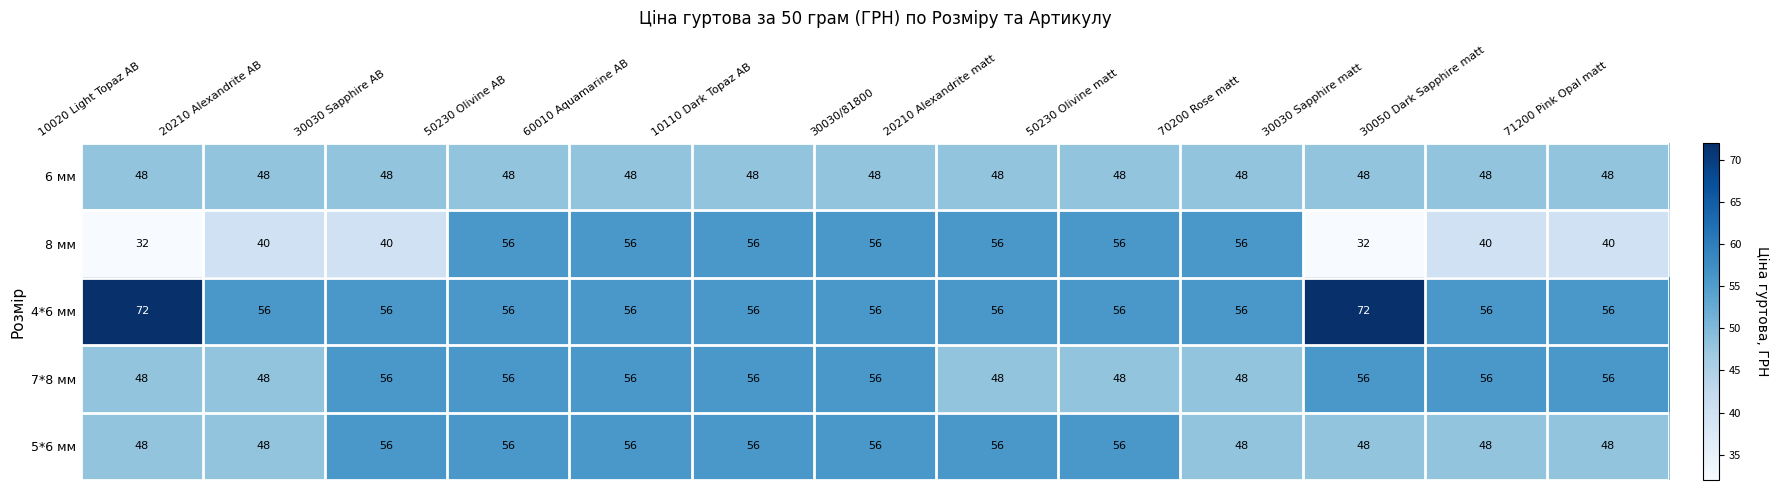

What value does the 8 мм series have at 20210 Alexandrite AB, to the nearest 5?

40